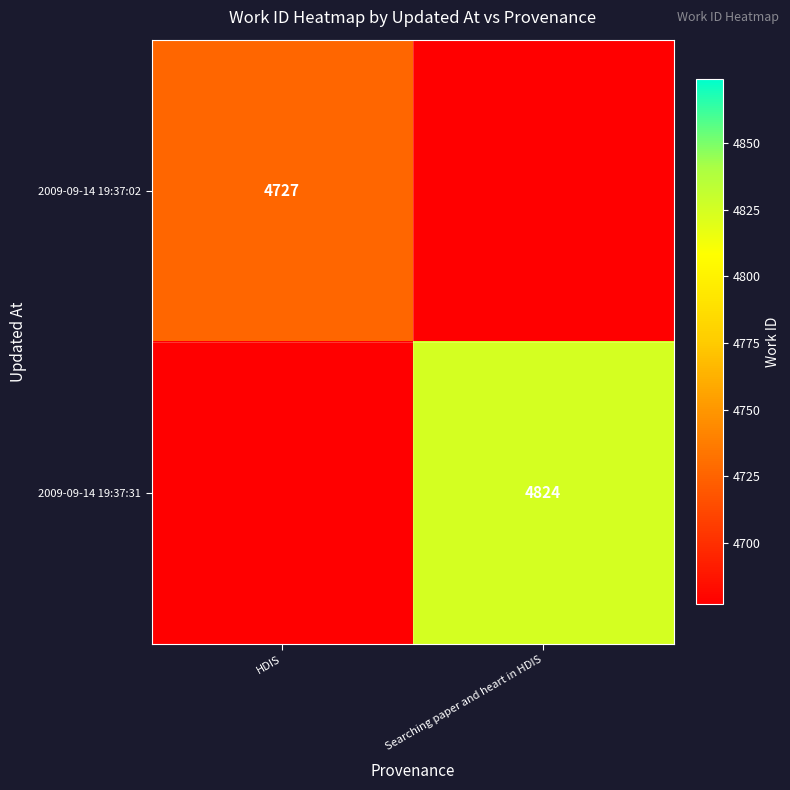

What is the total value across all series at HDIS?

4727